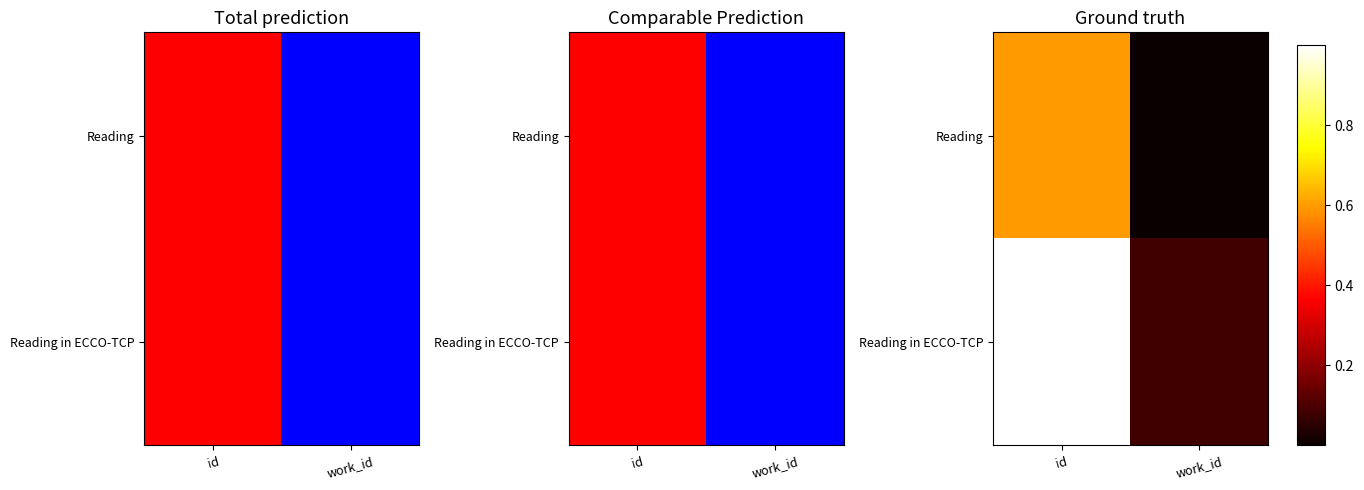

List the series in order of their peak value, lowest first.

Reading, Reading in ECCO-TCP